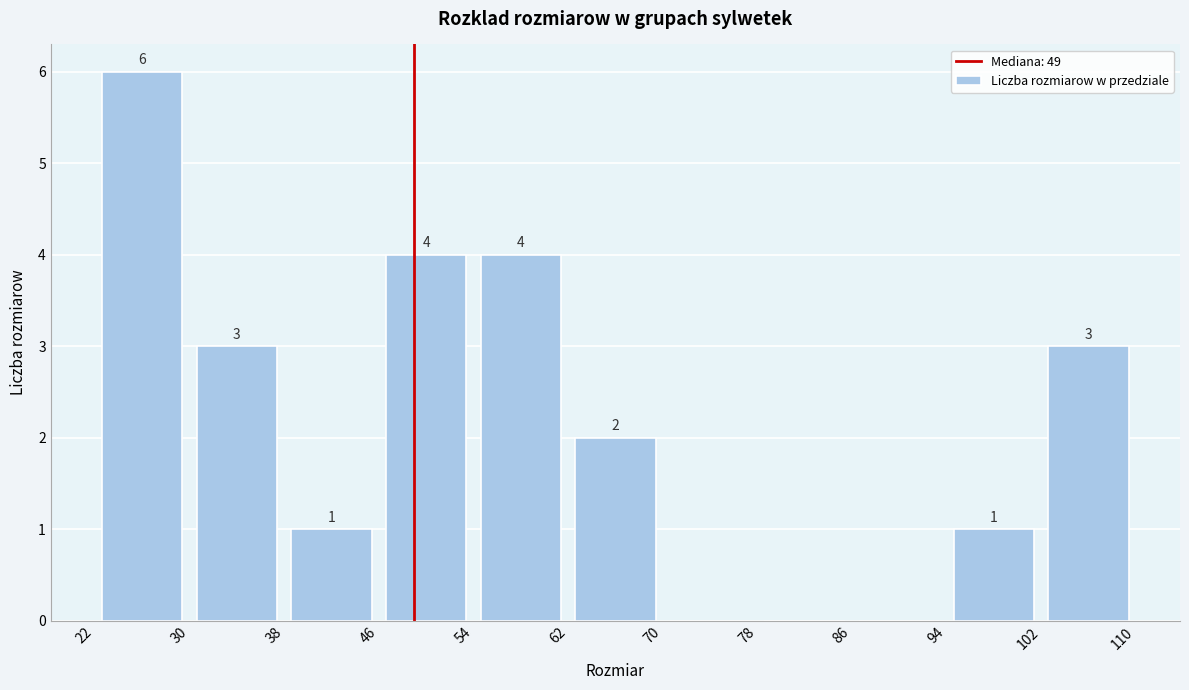

Over which range of the x-axis is the bar tallest?

22 to 30